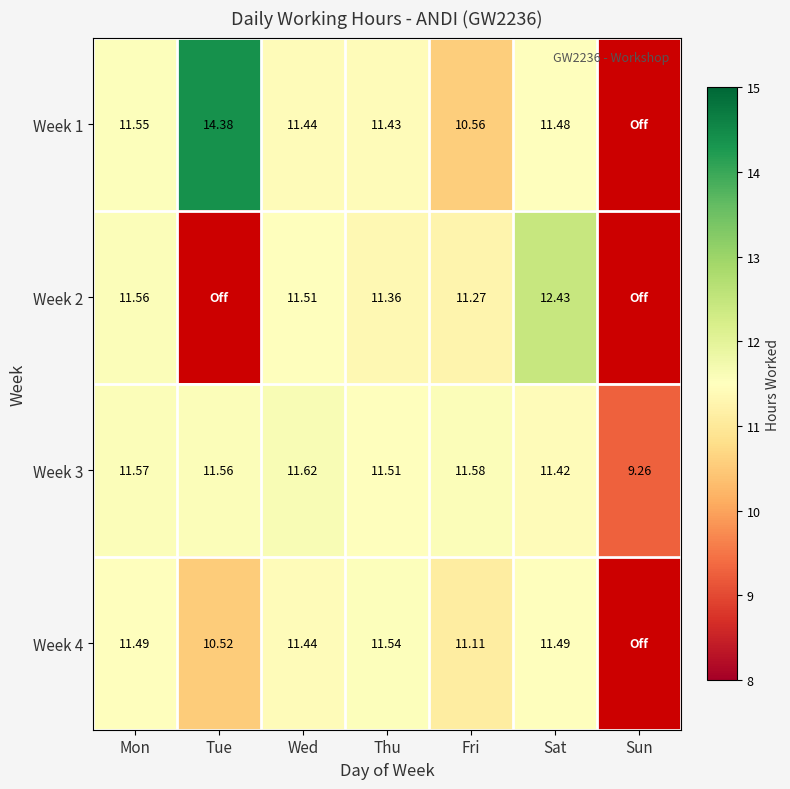

Is the value of Week 4 at Fri greater than the value of Week 1 at Thu?

No